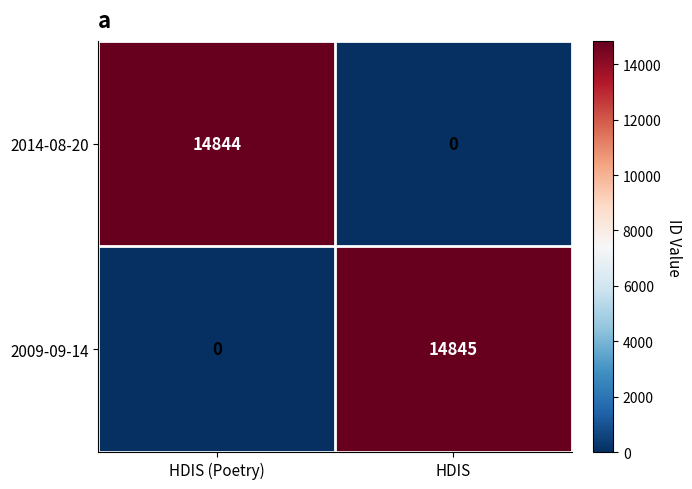

The value of 2009-09-14 at HDIS (Poetry) is 8078. True or false?

False